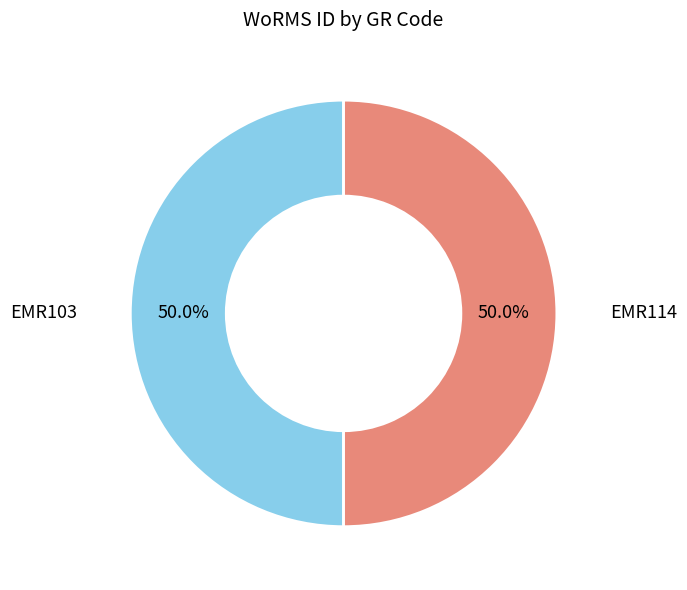

Rank the categories by value from lowest to highest.

EMR103, EMR114